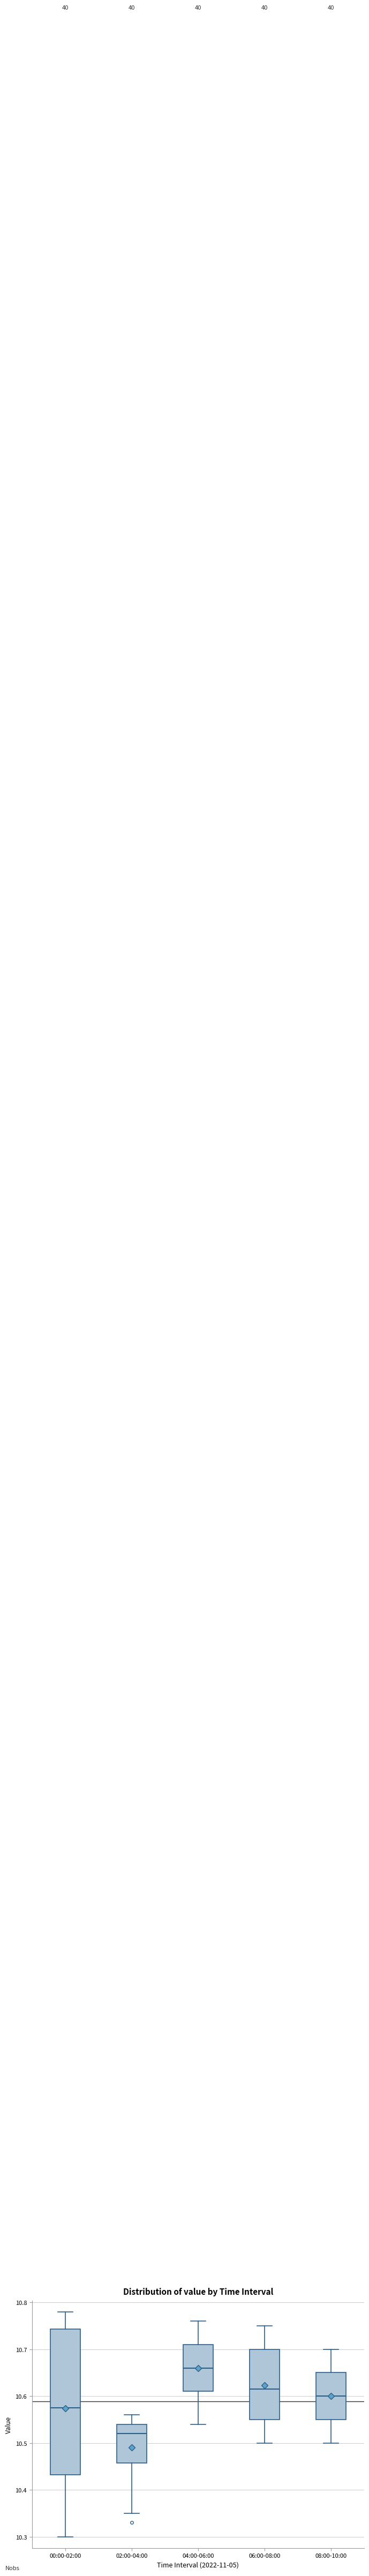

Reading left to right, transcribe this box plot: for each box, give where its median line is, the range the box spans, and where its two whiskers end, as read against the y-axis. The values are not printed on the chart, so give them approximately, as read against the axis.

00:00-02:00: median 10.58, box 10.43 to 10.74, whiskers 10.30 to 10.78
02:00-04:00: median 10.52, box 10.46 to 10.54, whiskers 10.35 to 10.56
04:00-06:00: median 10.66, box 10.61 to 10.71, whiskers 10.54 to 10.76
06:00-08:00: median 10.62, box 10.55 to 10.70, whiskers 10.50 to 10.75
08:00-10:00: median 10.60, box 10.55 to 10.65, whiskers 10.50 to 10.70